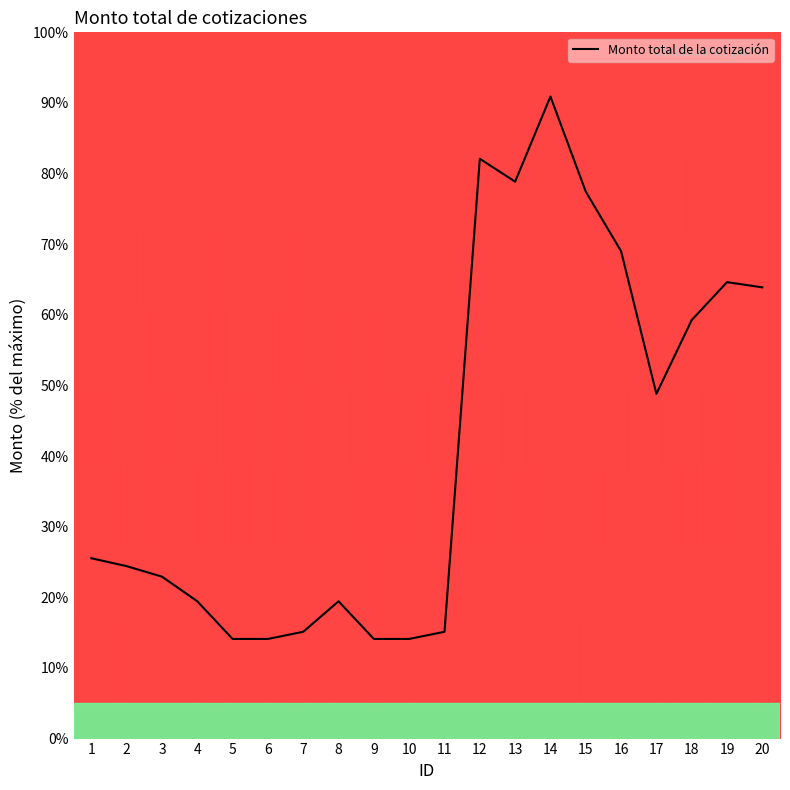

Reading left to right, list all the values displayed in this chart.

25.5	24.4	22.9	19.4	14.1	14.1	15.1	19.4	14.1	14.1	15.1	82.1	78.9	90.9	77.4	69.0	48.8	59.3	64.6	63.9